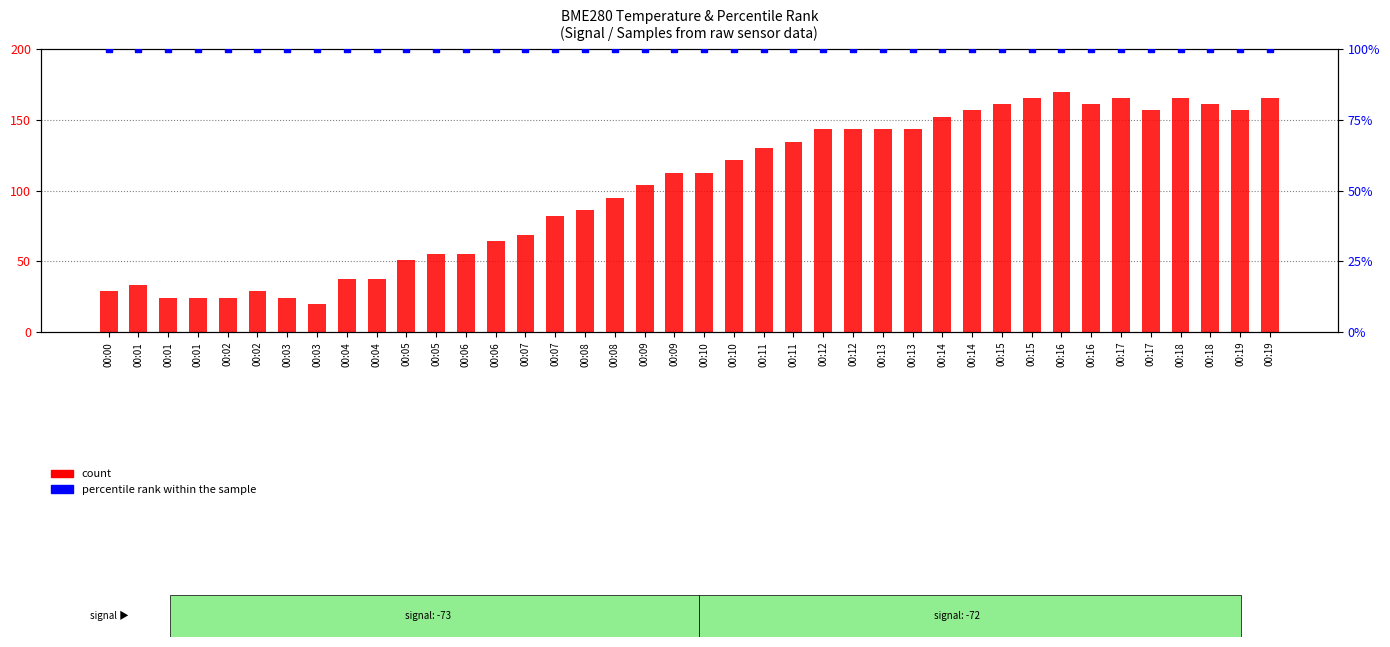

Which series has the largest Y range (max minus min)?

count